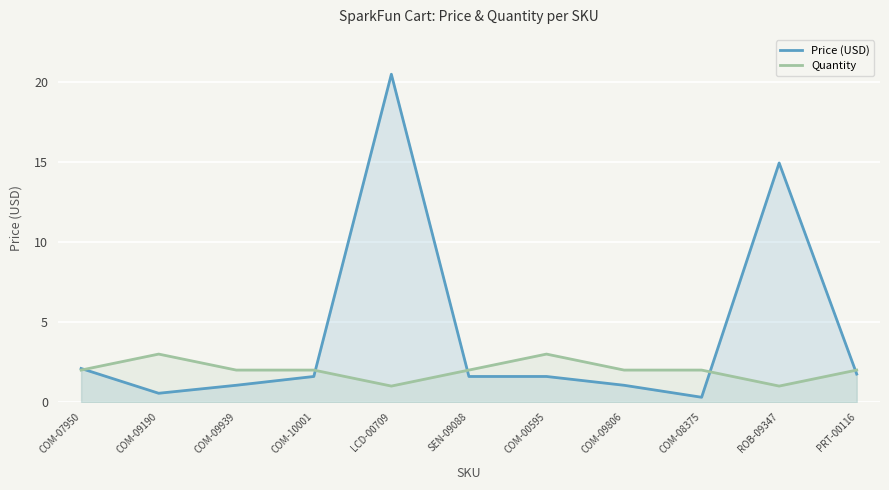

What is the sum of the Quantity values at COM-07950 and COM-09190?

5.0